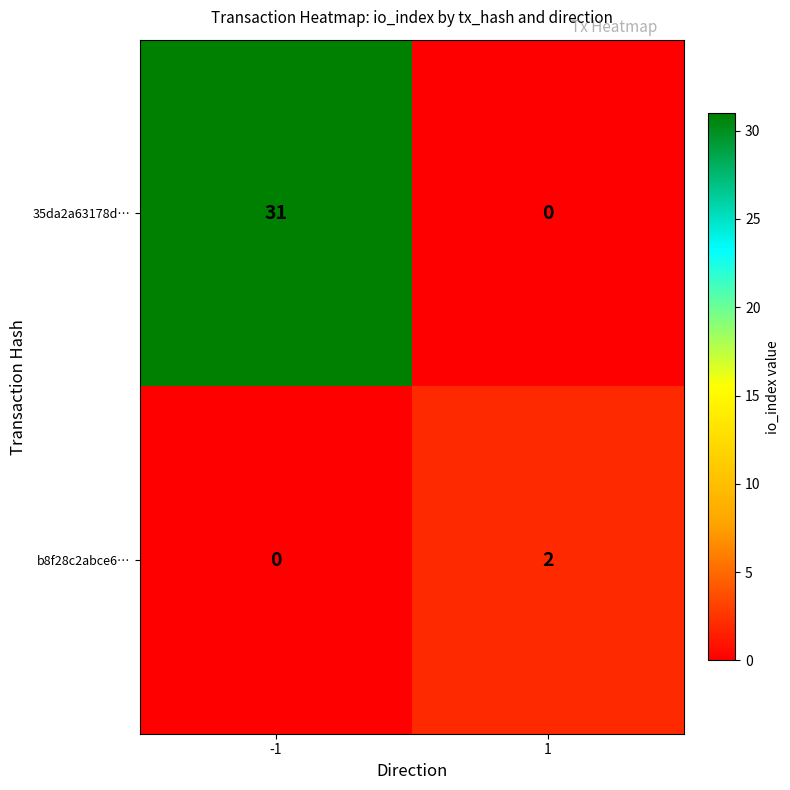

True or false: b8f28c2abce6… has a value of 0 at -1.

True